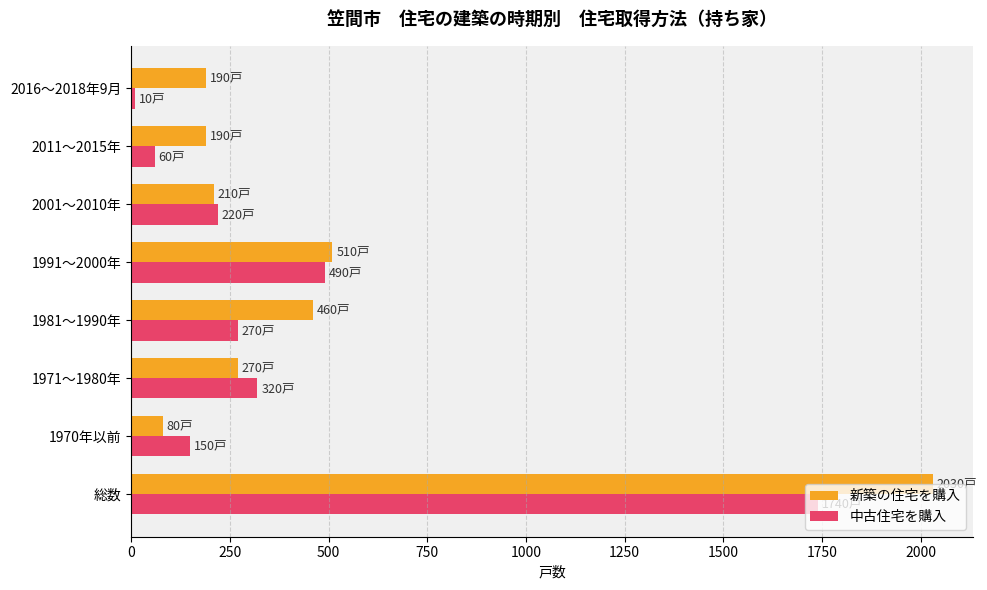

Which series has the largest range (max minus min)?

新築の住宅を購入